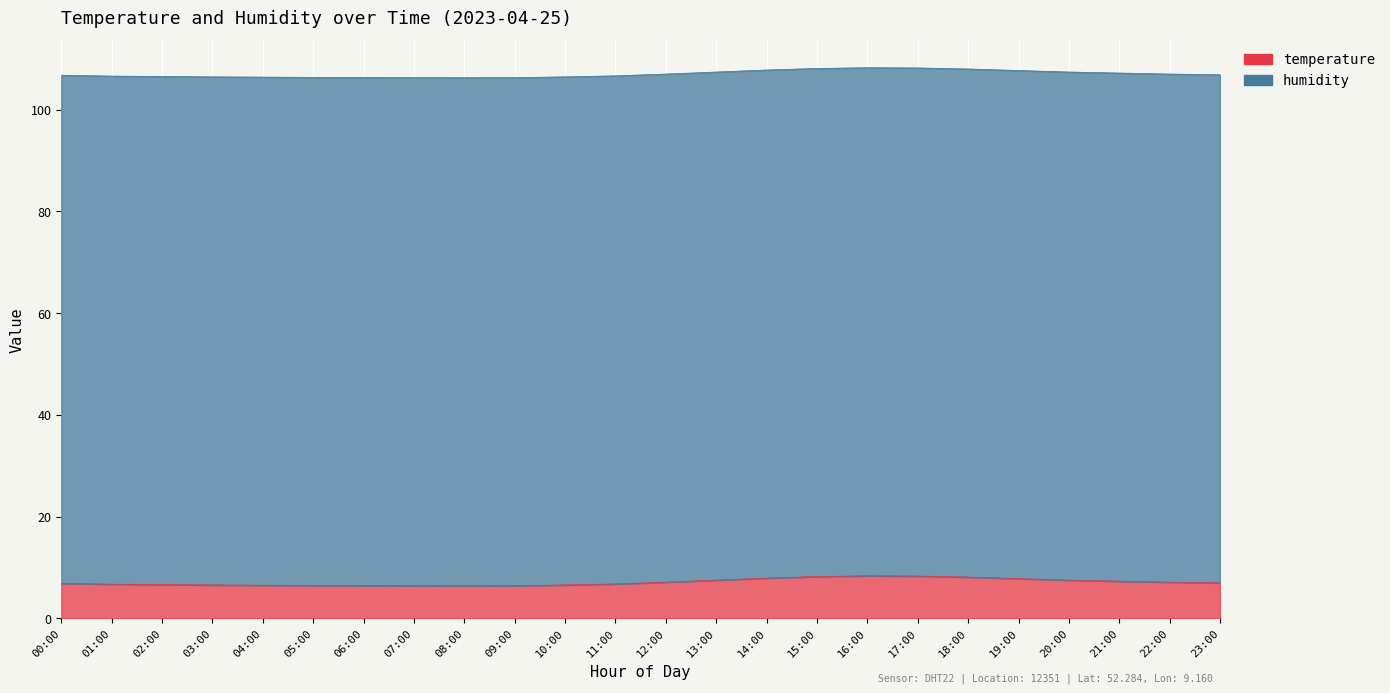

What position from the right is 22:00?

2